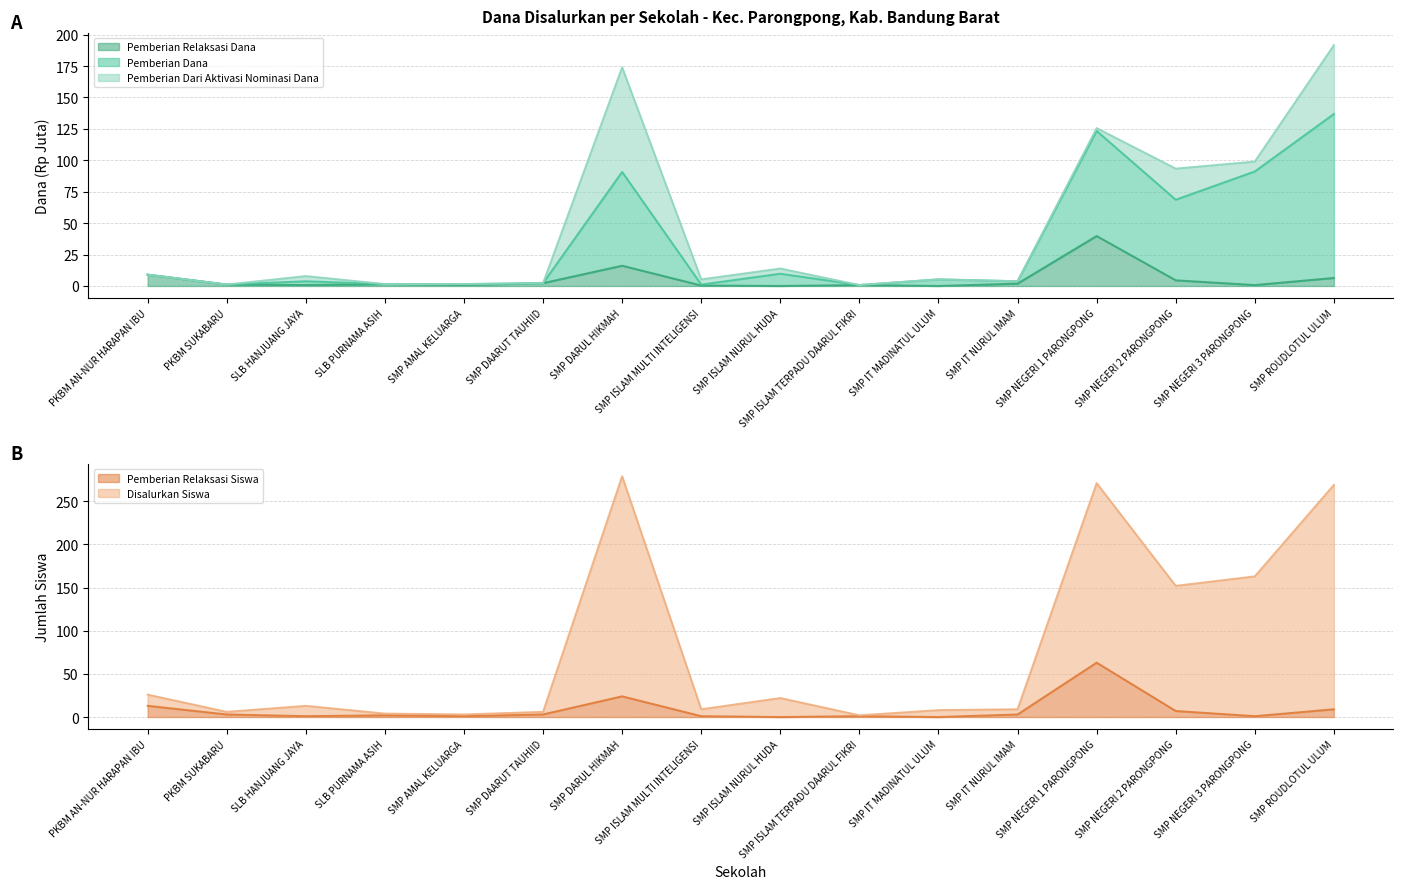

What is the maximum value for Pemberian Relaksasi Dana?

39.8